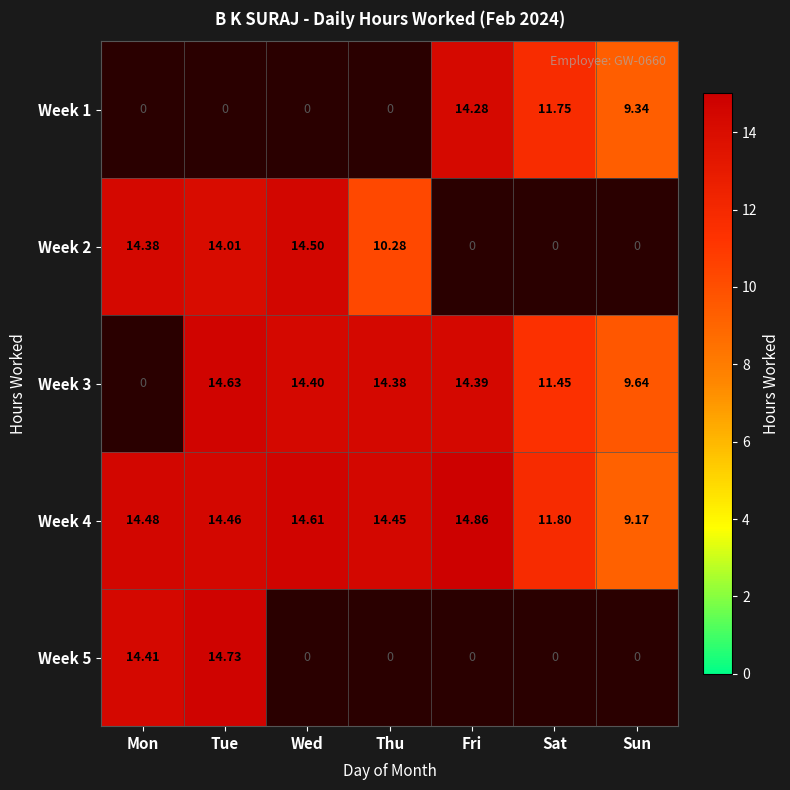

At which label does Week 4 reach its peak?

Fri